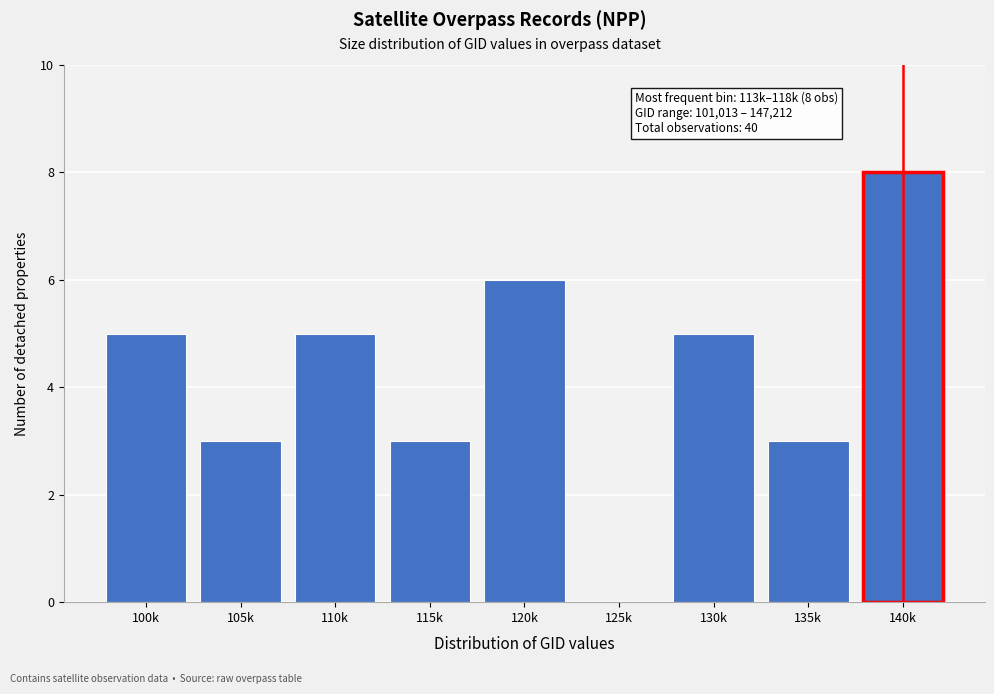

Reading left to right, transcribe all the data shown in this chart.

100k=5	105k=3	110k=5	115k=3	120k=6	125k=0	130k=5	135k=3	140k=8